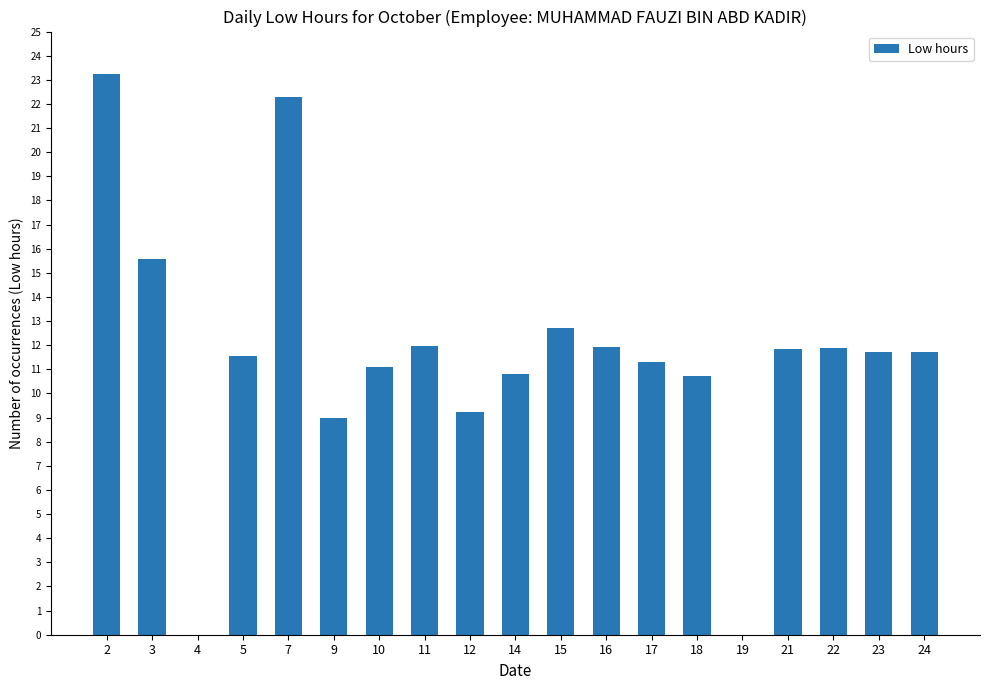

What is the sum of the values at 23 and 14?

22.5